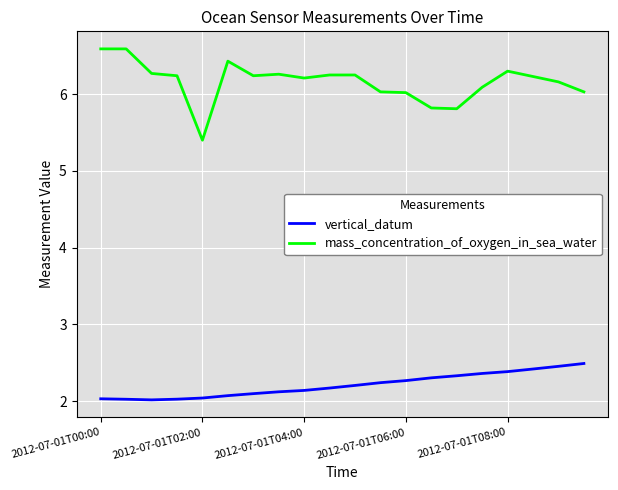

List the series in order of their overall mean, lowest first.

vertical_datum, mass_concentration_of_oxygen_in_sea_water